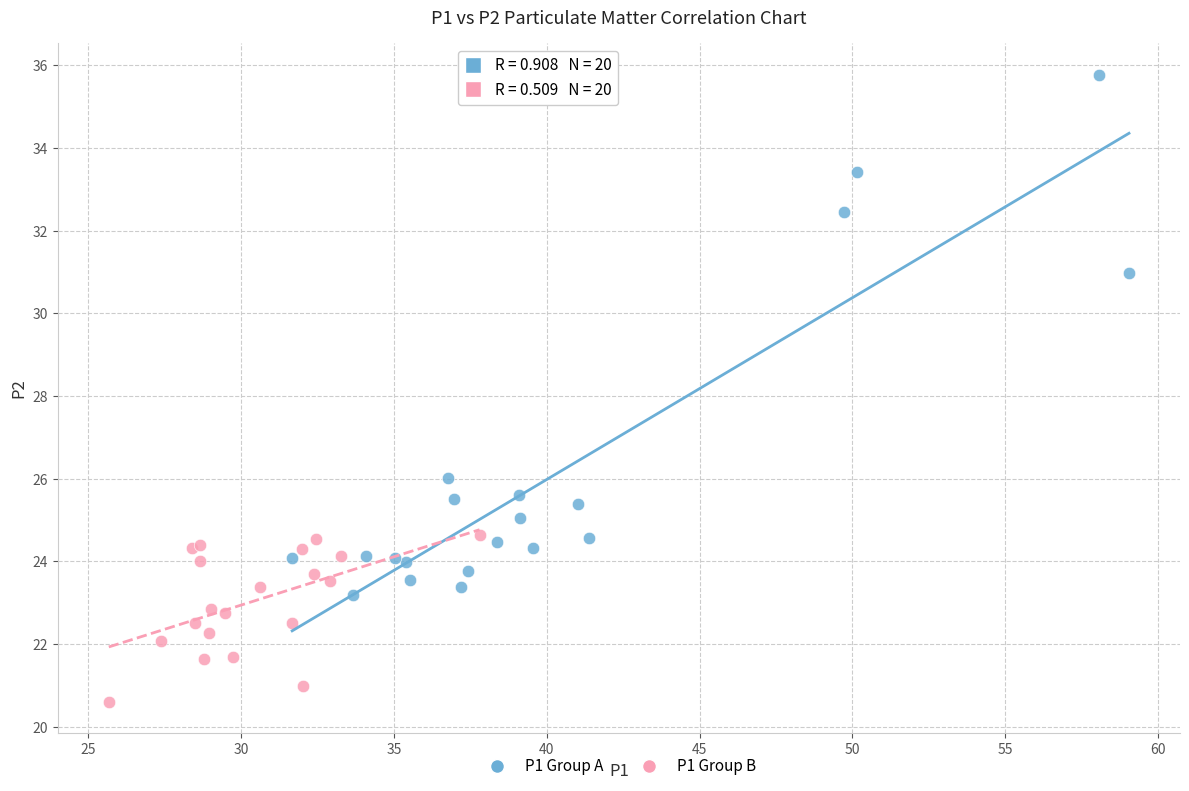

Which series reaches the minimum Y coordinate?

P1 Group B